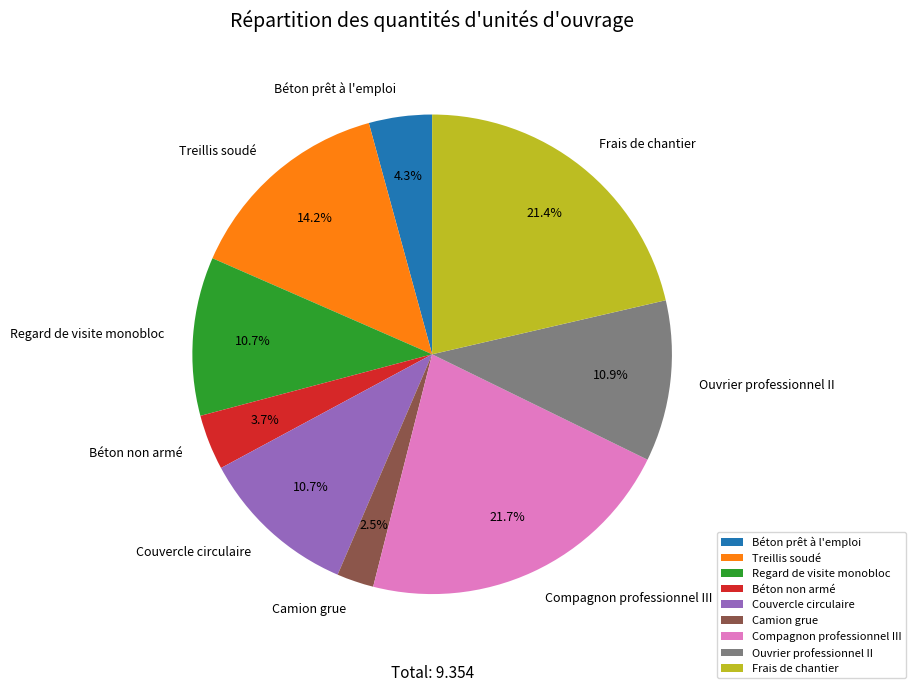

What is the smallest slice in the pie chart?

Camion grue